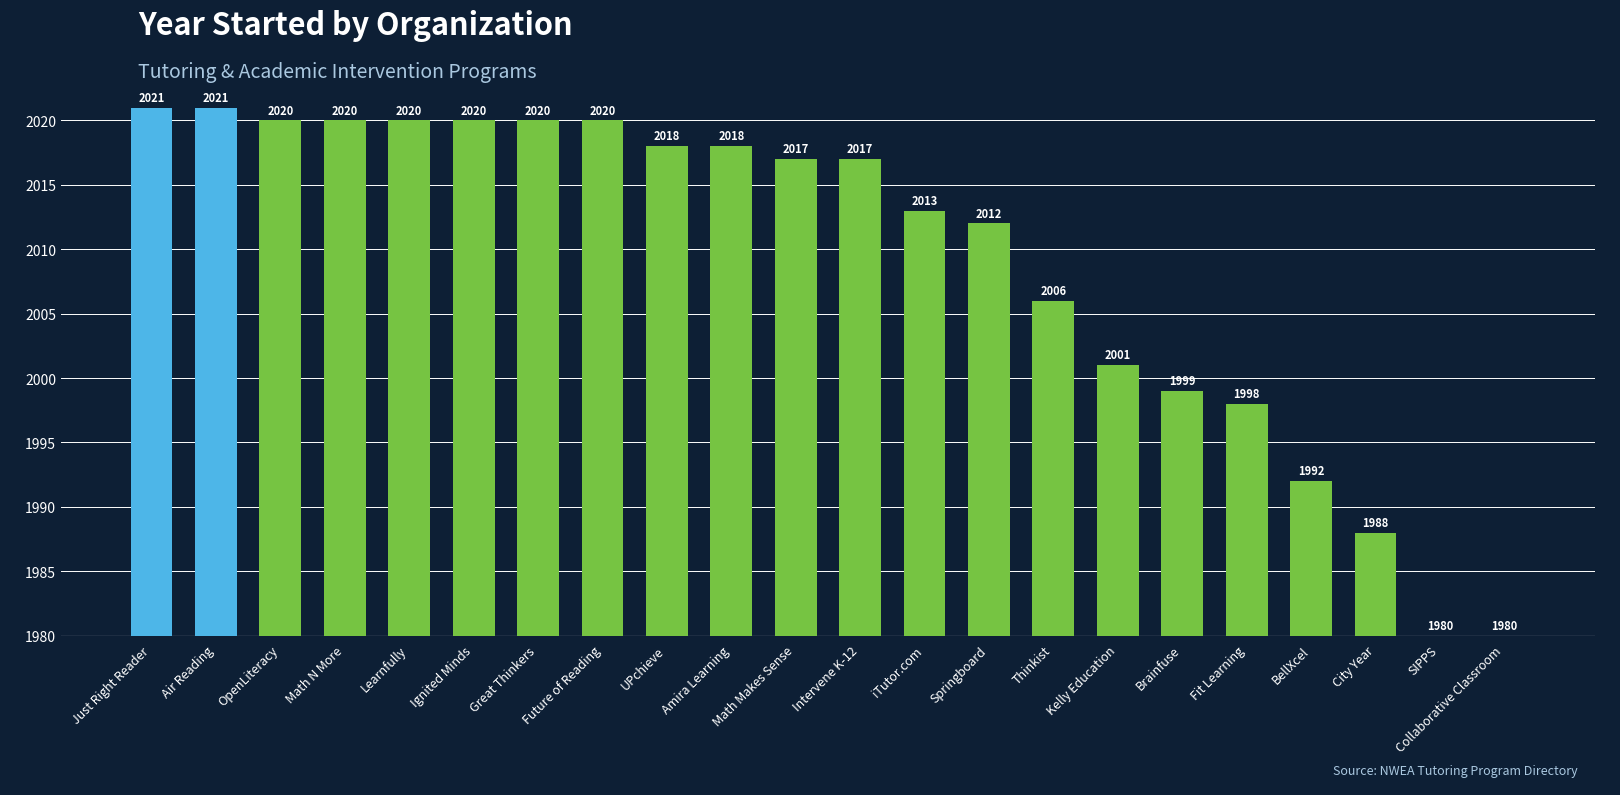

What is the approximate value at Ignited Minds?

40